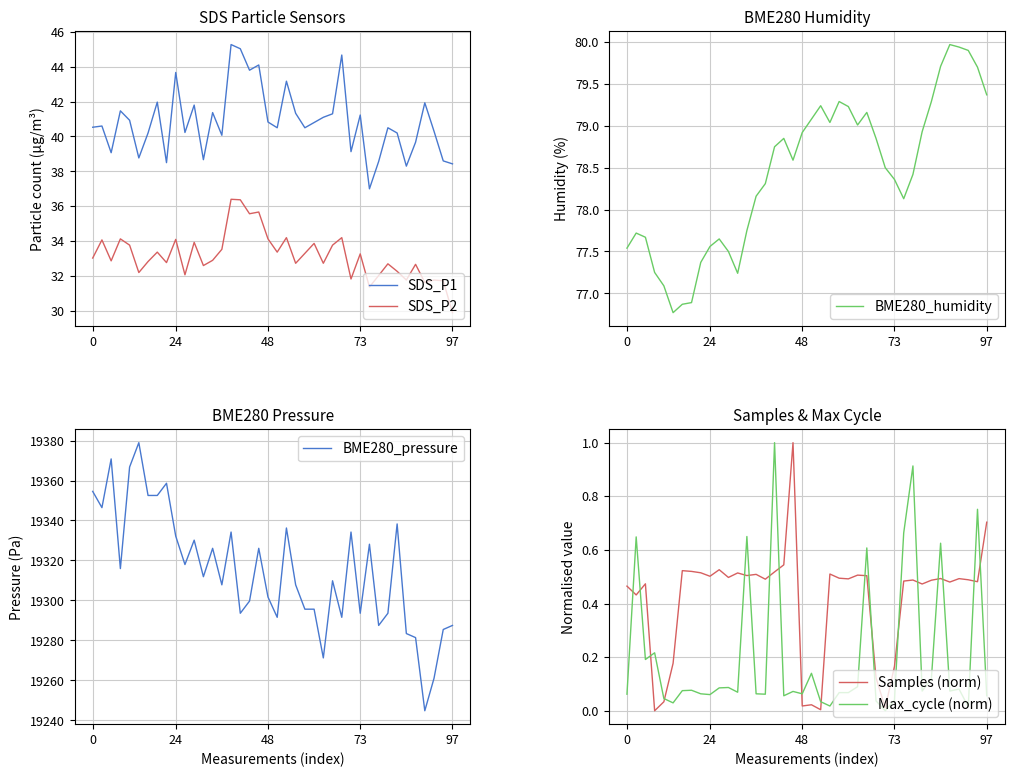

Is it true that Samples (norm) equals 0.3 at 16?

False